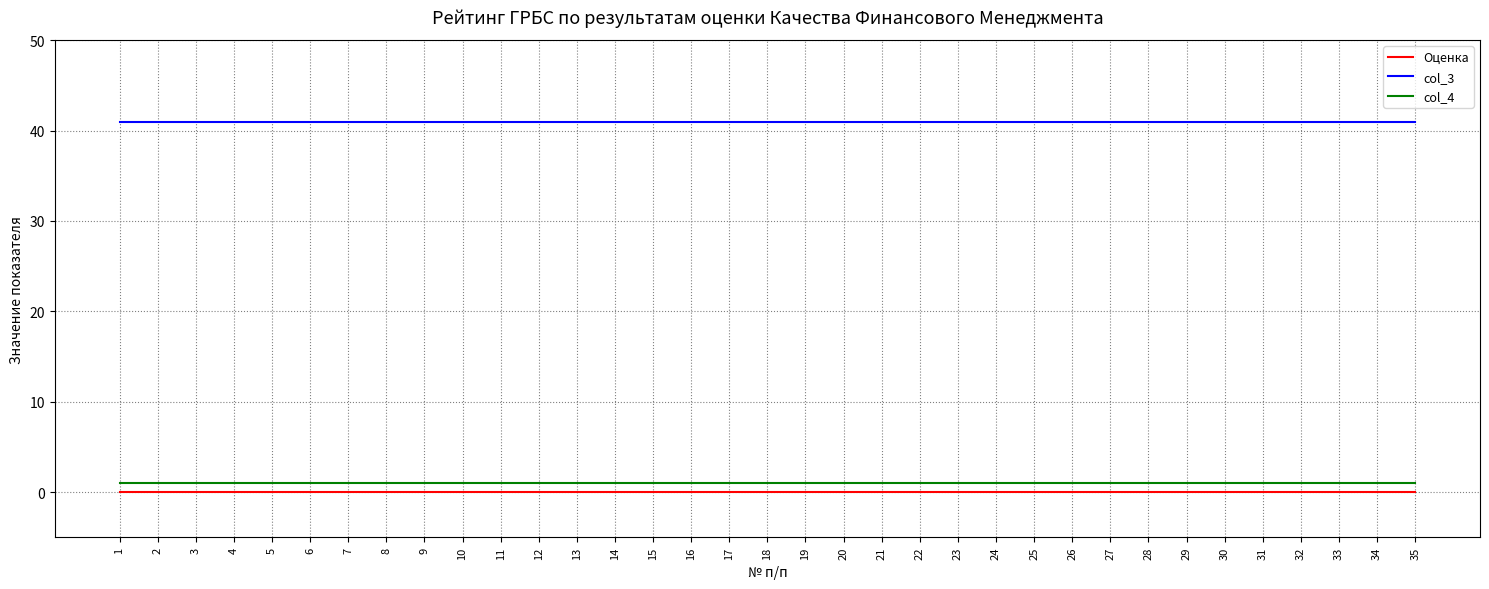

The value of col_3 at 23 is 41. True or false?

True